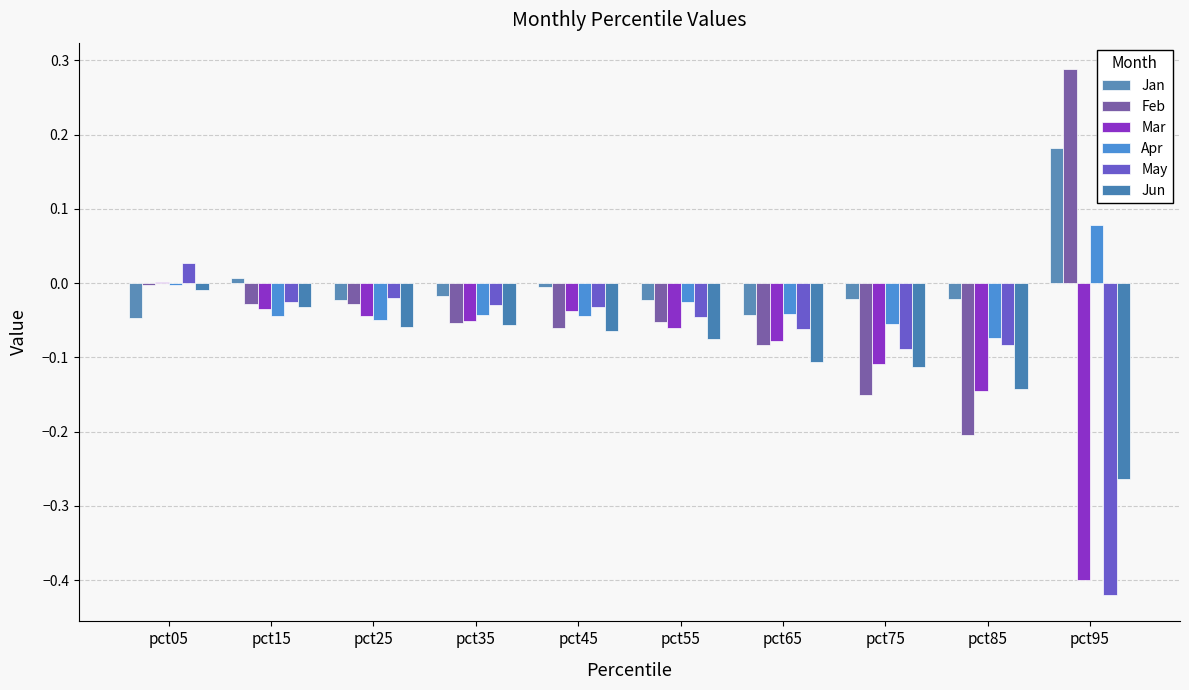

How many distinct data groups are displayed?

6